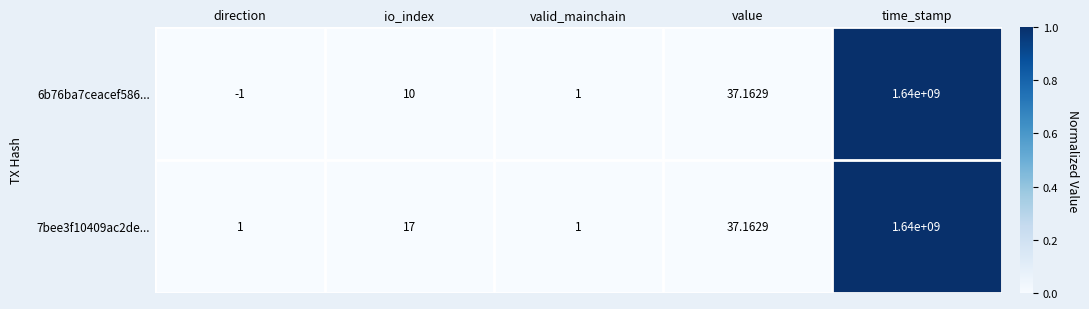

At which category does the chart reach its minimum across all series?

direction